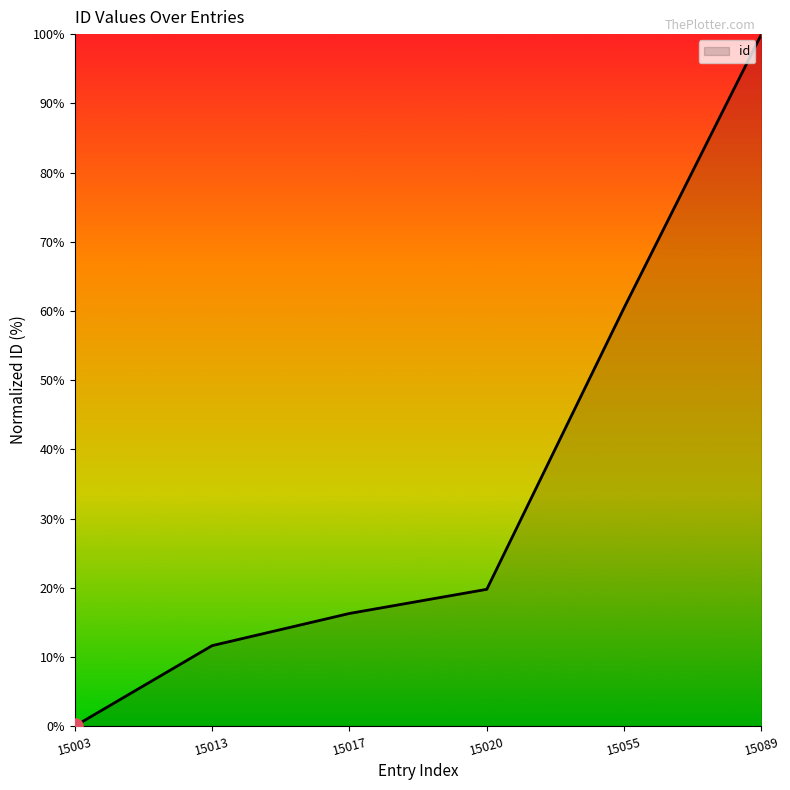

What is the ratio of the value at 15013 to the value at 15089?

0.1